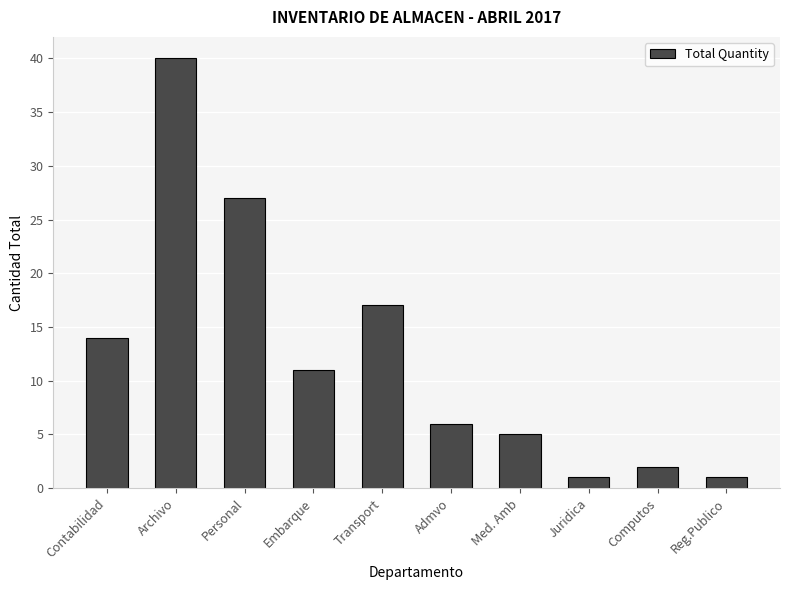

What position from the right is Transport?

6